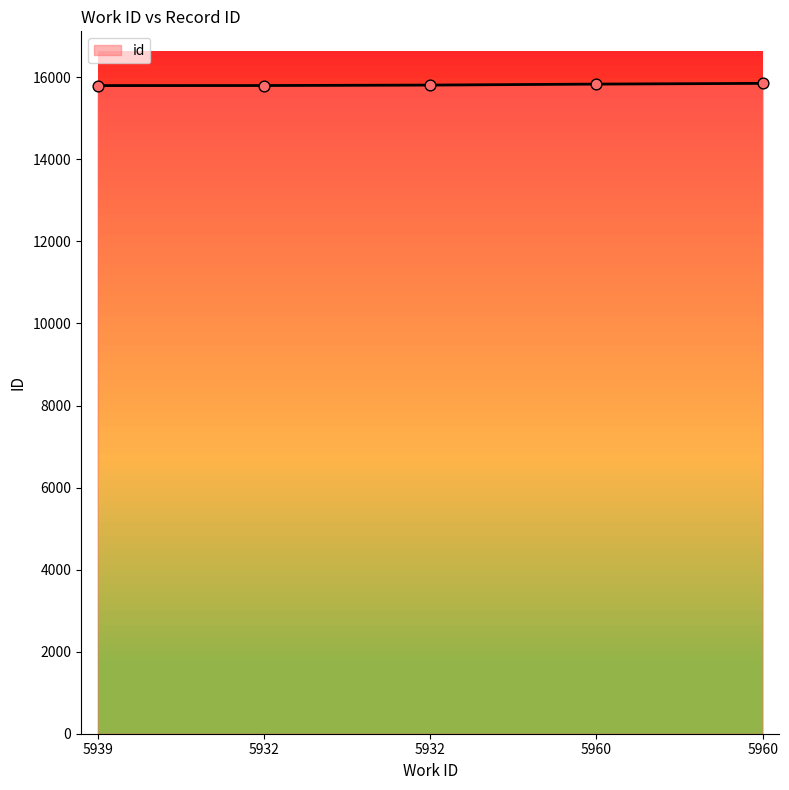

Between 5932 and 5960, which is larger?

5960